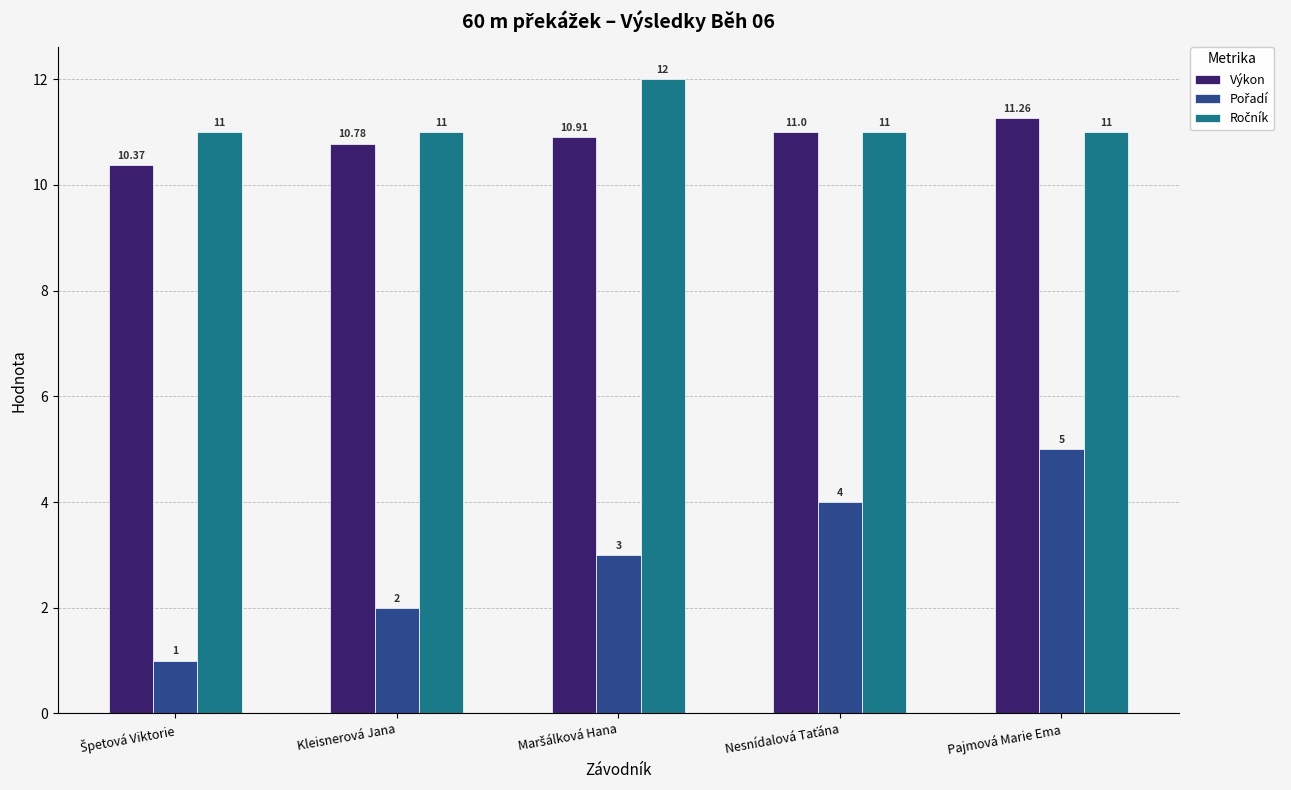

Which category has the highest value in the Výkon series?

Pajmová Marie Ema